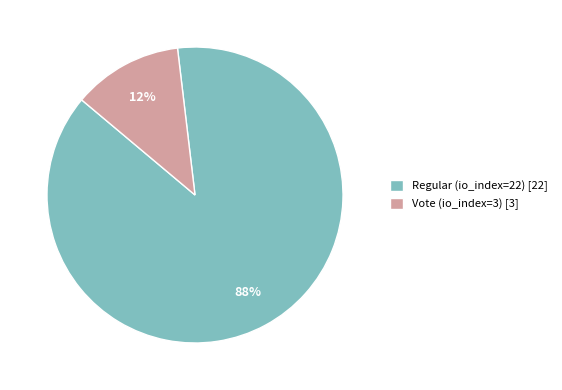

Combined, do Vote (io_index=3) and Regular (io_index=22) account for over 50%?

Yes